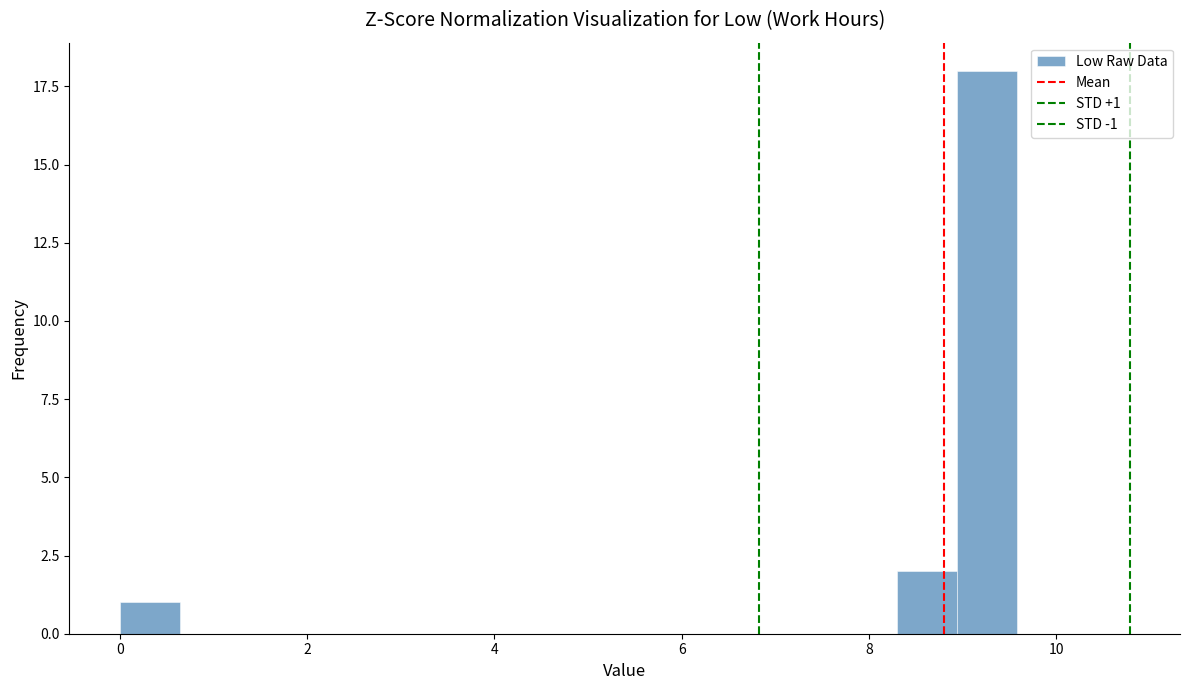

Read against the x-axis, roughly where is the centre of the tallest bar?

9.2